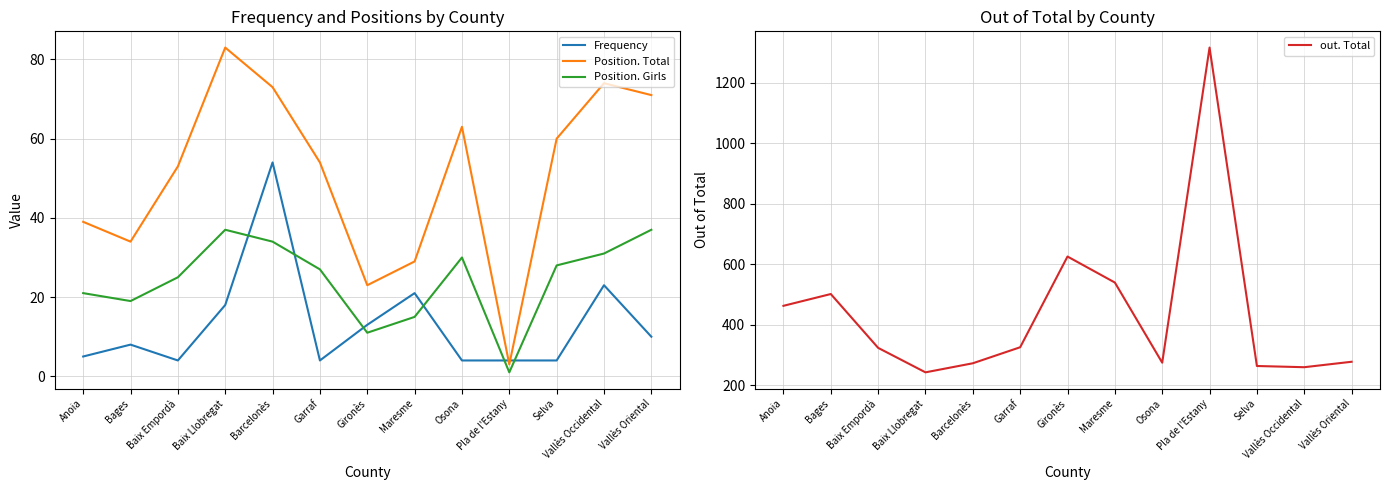

What is the sum of all Position. Total values?

659